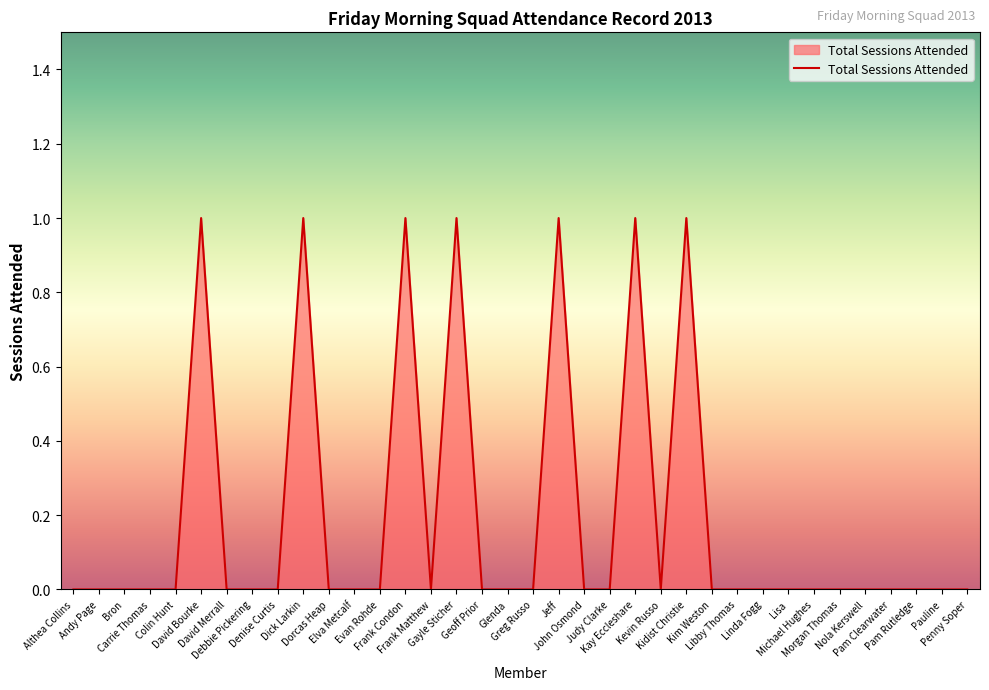

Count the number of data series in this chart.

1